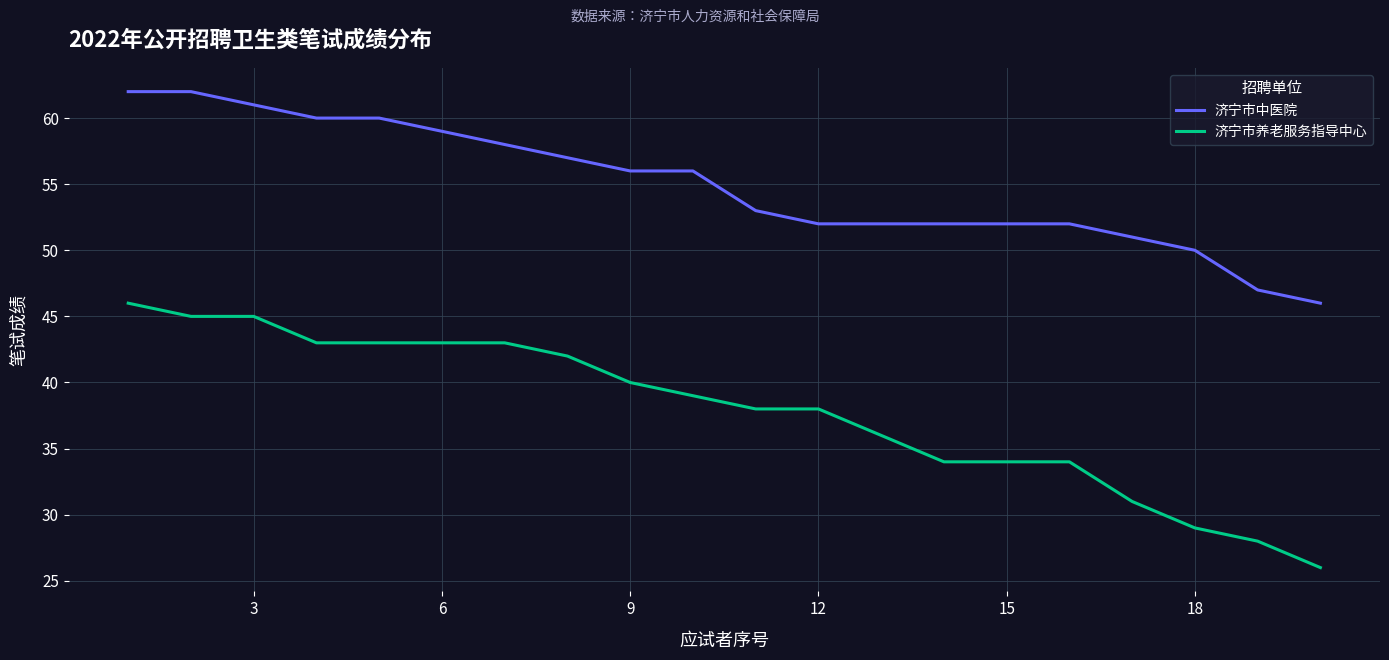

Which series has the largest range (max minus min)?

济宁市养老服务指导中心